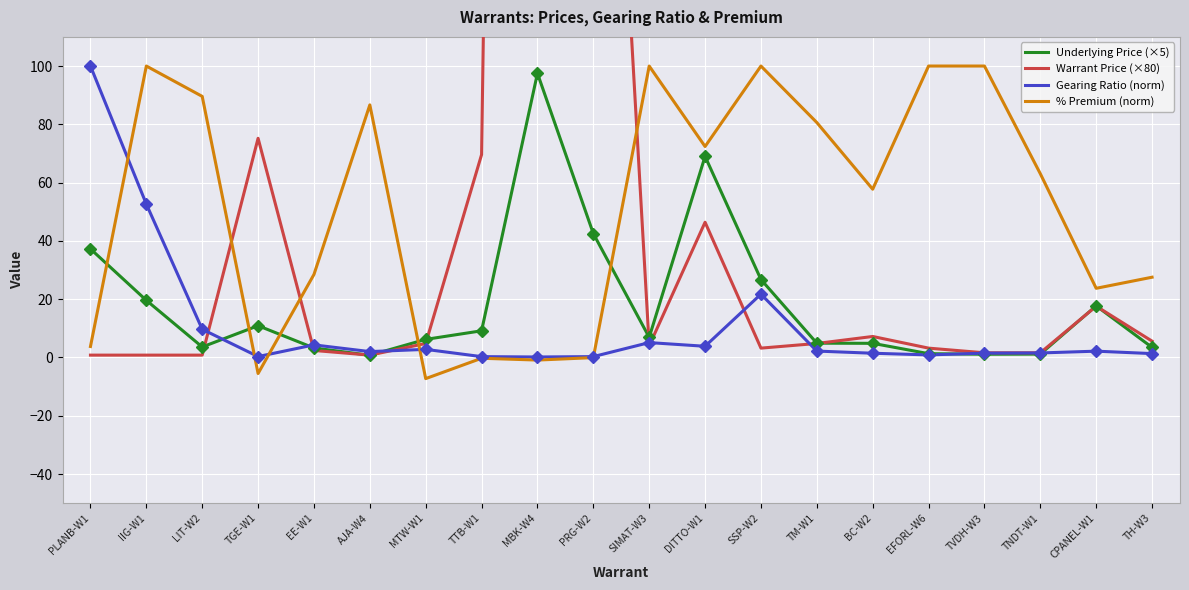

Which series ends up on top after the final intersection of Warrant Price (×80) and Underlying Price (×5)?

Warrant Price (×80)